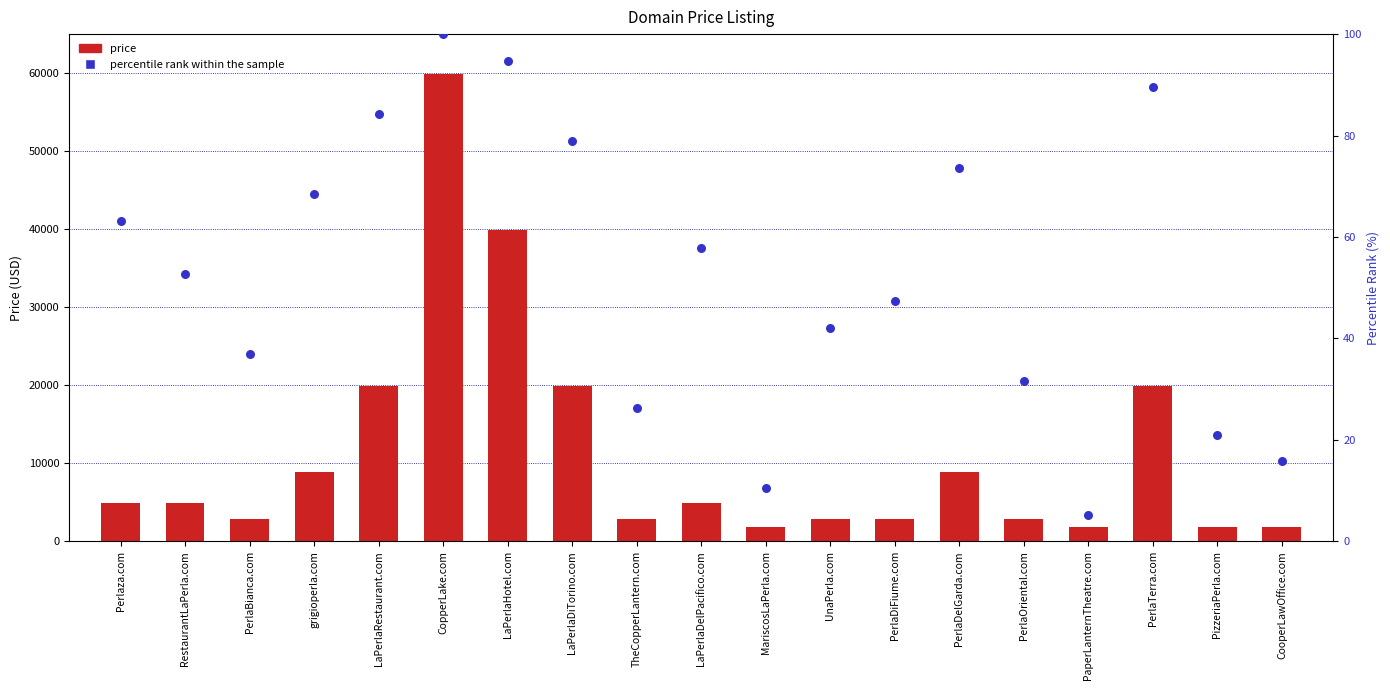

What are all the series names shown in the legend?

Price, percentile rank within the sample